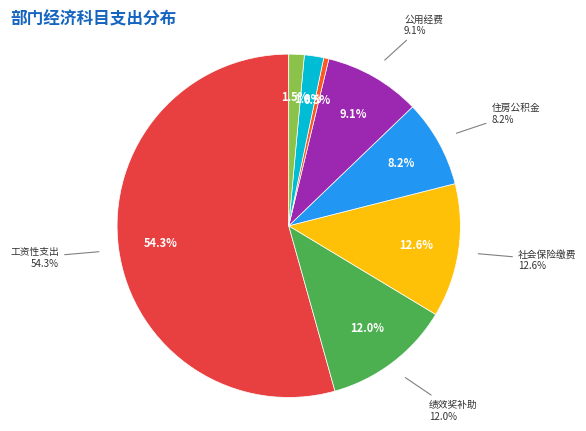

Is it true that 社会保险缴费 is 25% of the pie?

False